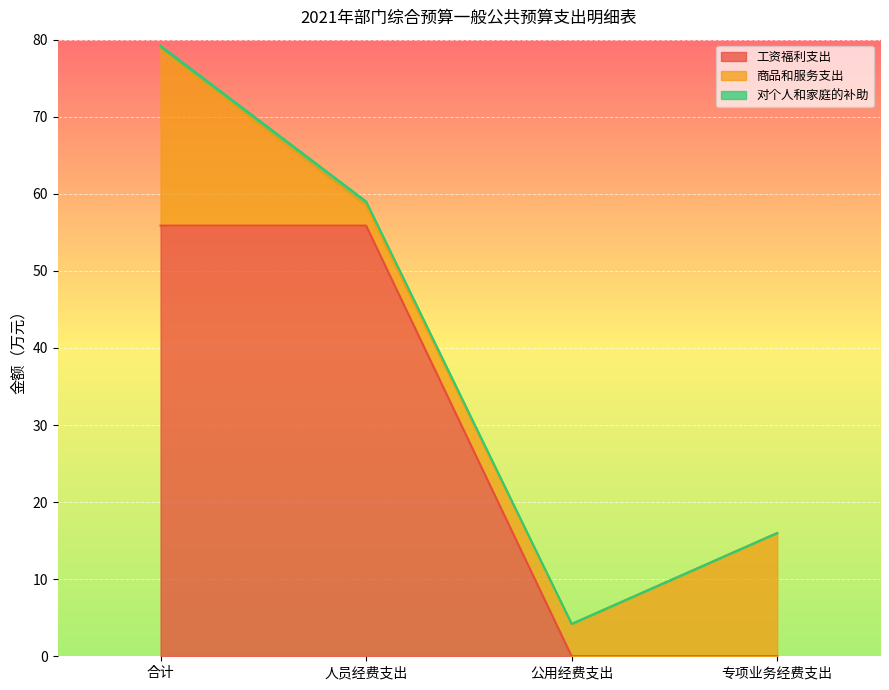

What is the spread (max minus min) of values at 专项业务经费支出?

16.0